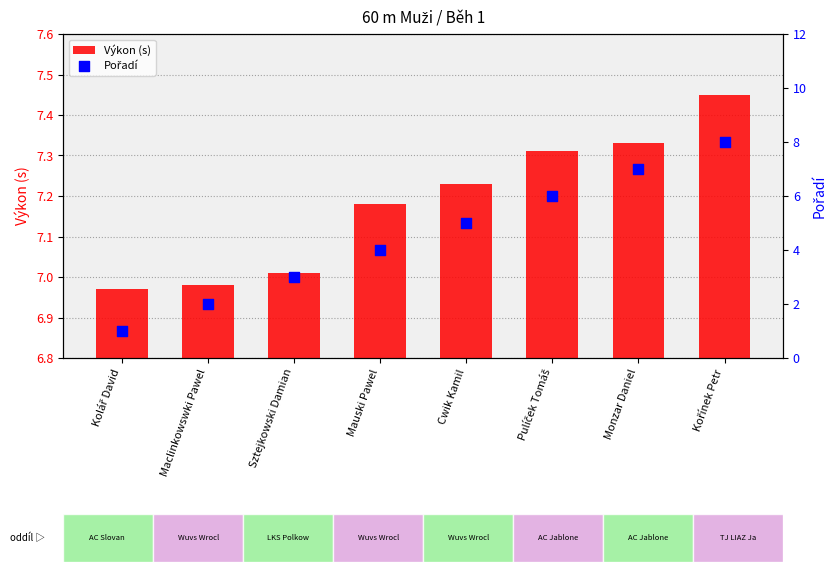

What is the total value across all series at Kořínek Petr?

15.4